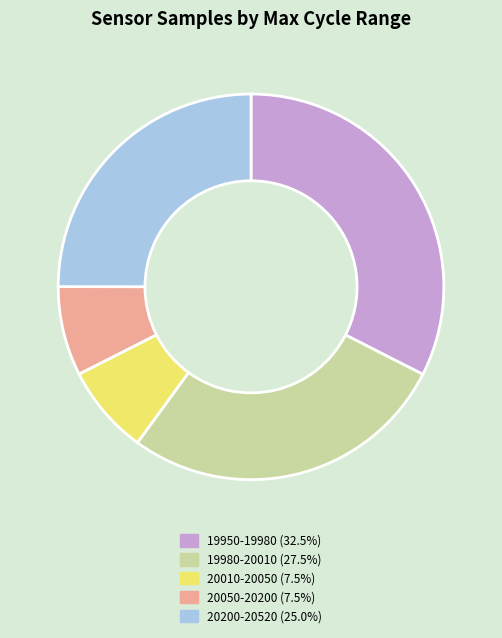

Combined, do 19950-19980 (32.5%) and 20010-20050 (7.5%) account for over 50%?

No